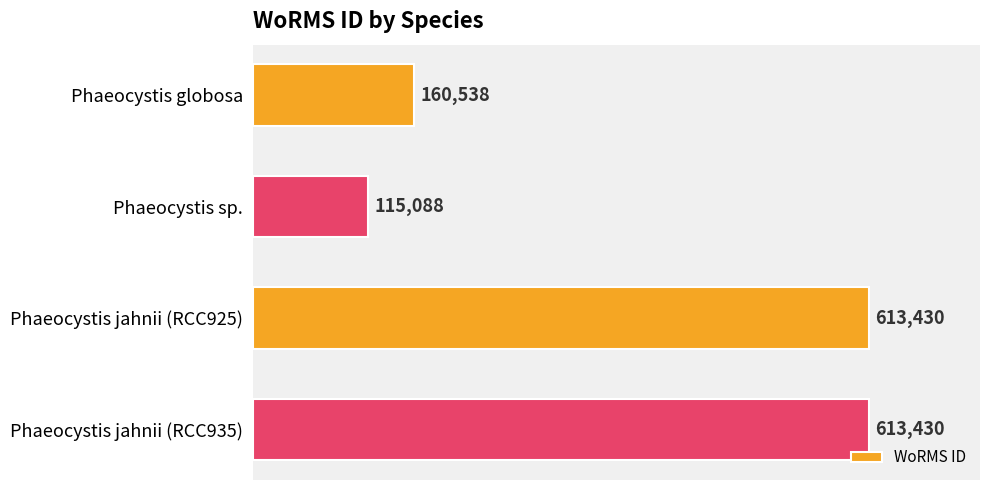

Reading top to bottom, what are all the values shown in this chart?

Phaeocystis globosa=160538	Phaeocystis sp.=115088	Phaeocystis jahnii (RCC925)=613430	Phaeocystis jahnii (RCC935)=613430